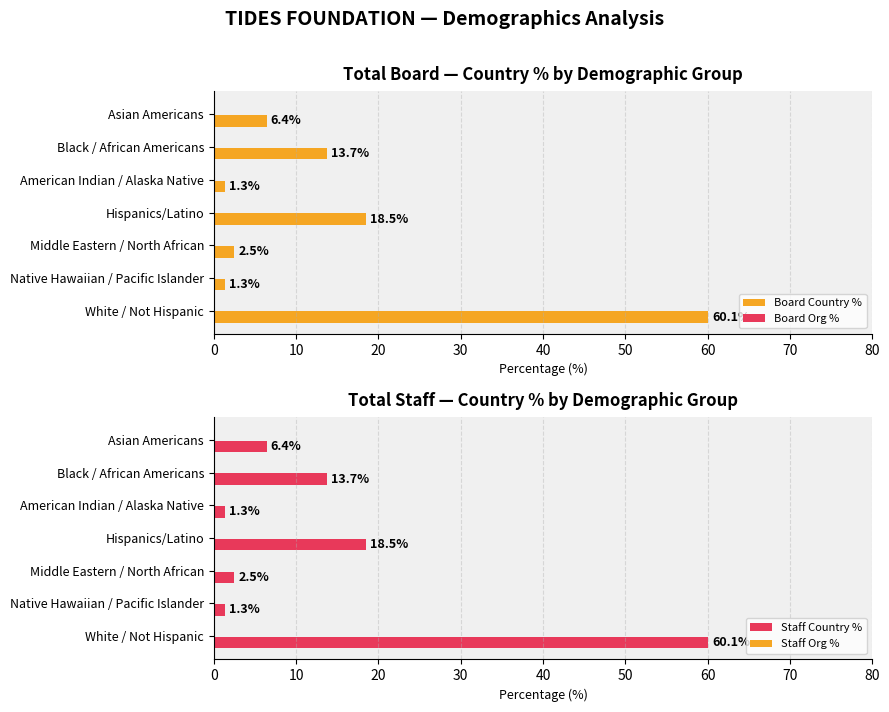

What is the sum of all Staff Org % values?

2.4